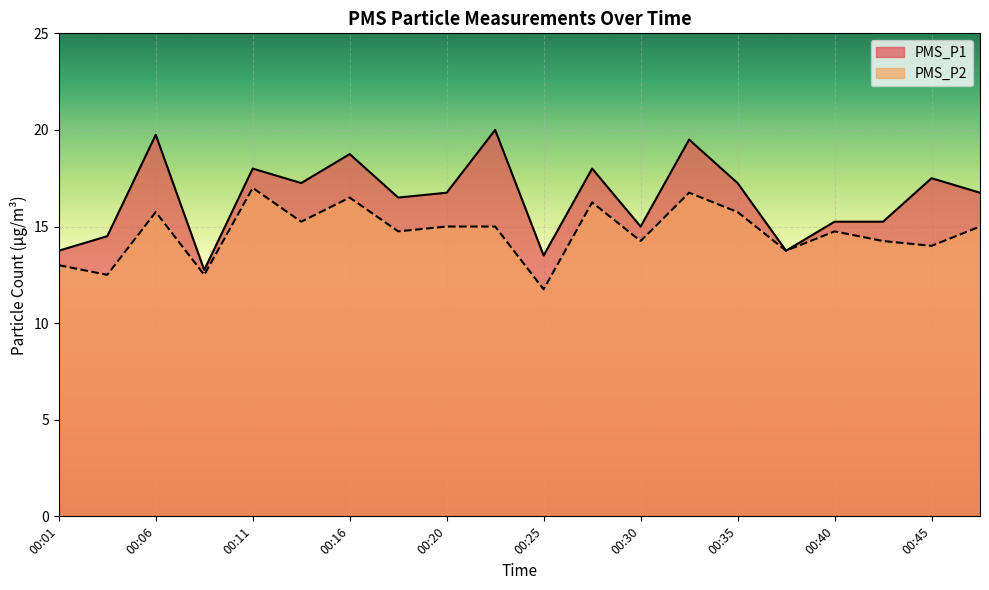

At which category does the chart reach its peak across all series?

00:23